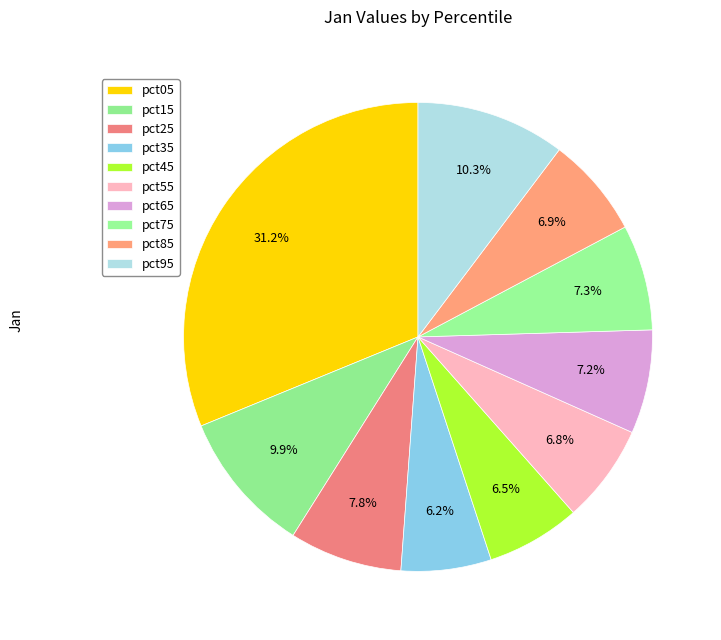

True or false: pct05 accounts for 31% of the total.

True